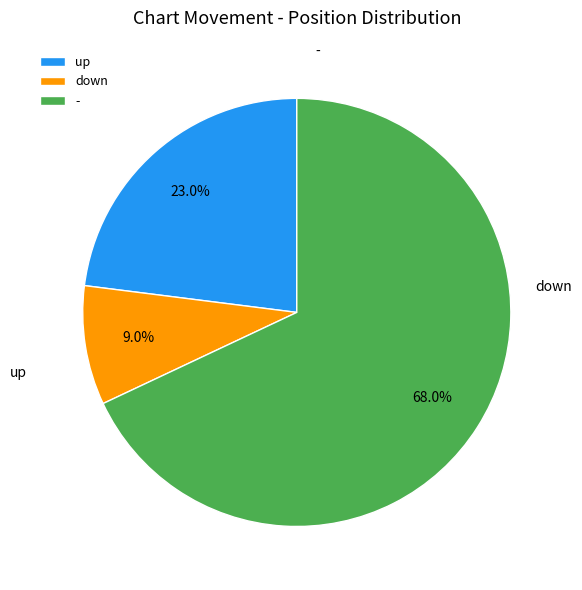

To the nearest percent, what is the average slice percentage?

33%